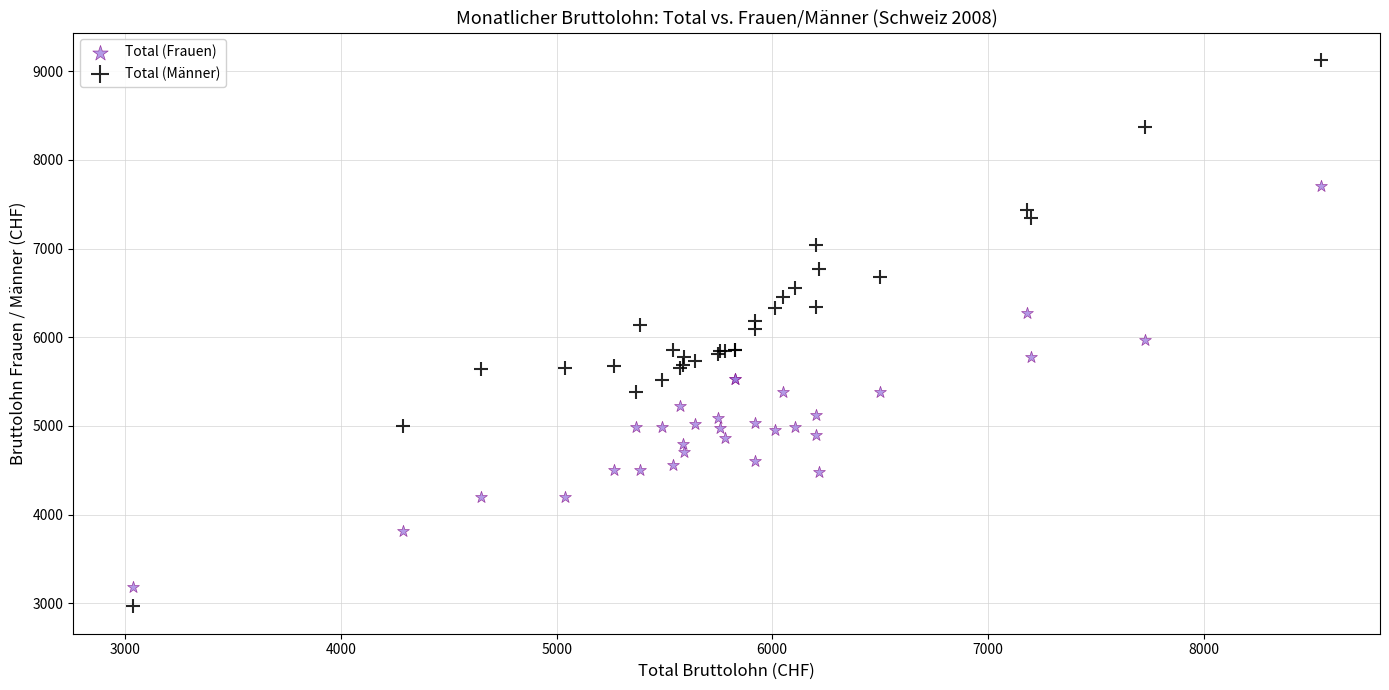

Which series has the largest Y range (max minus min)?

Total (Männer)